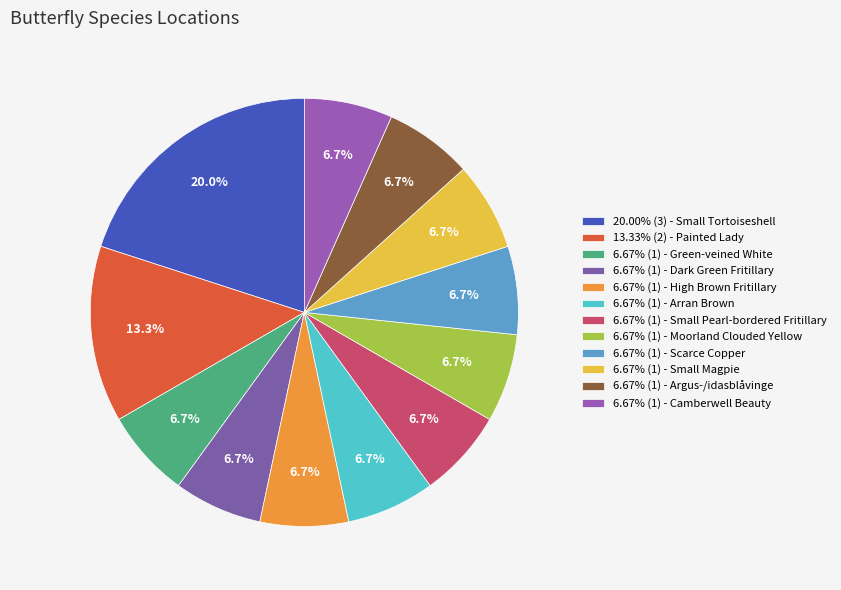

How many slices are in this pie chart?

12